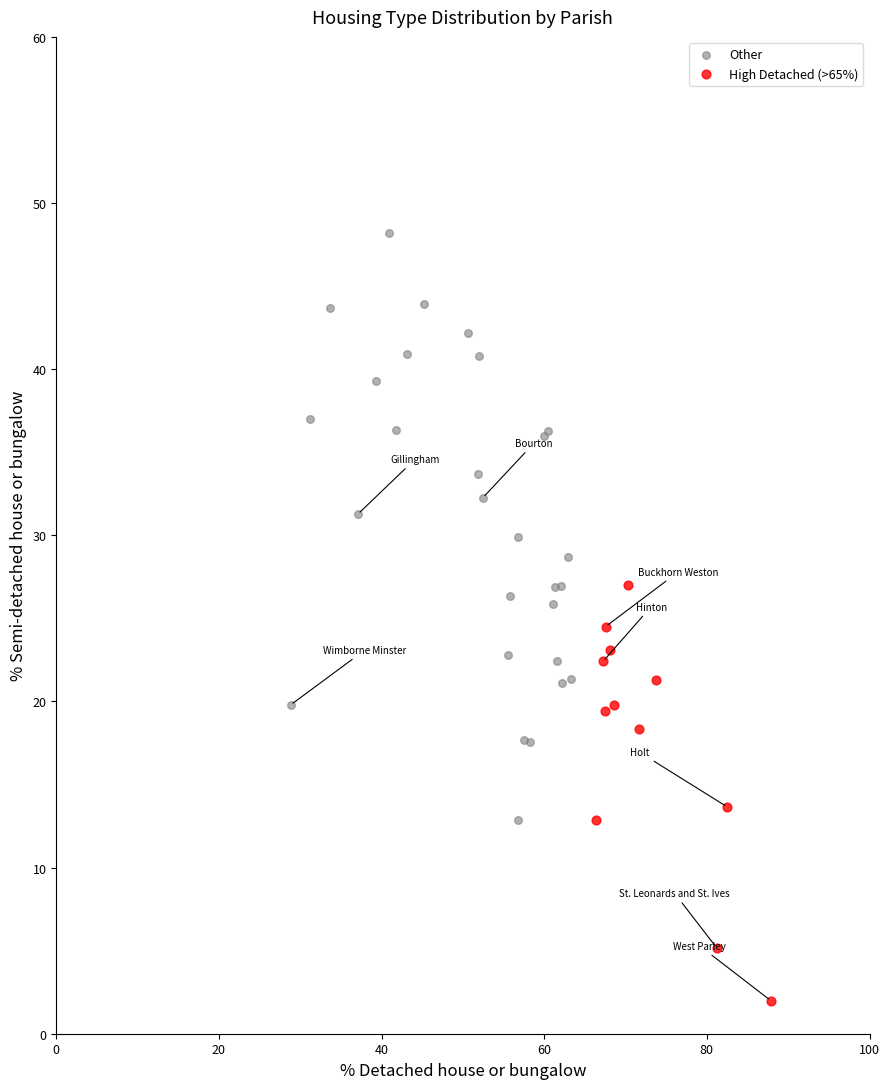

Which series reaches the minimum Y coordinate?

High Detached (>65%)